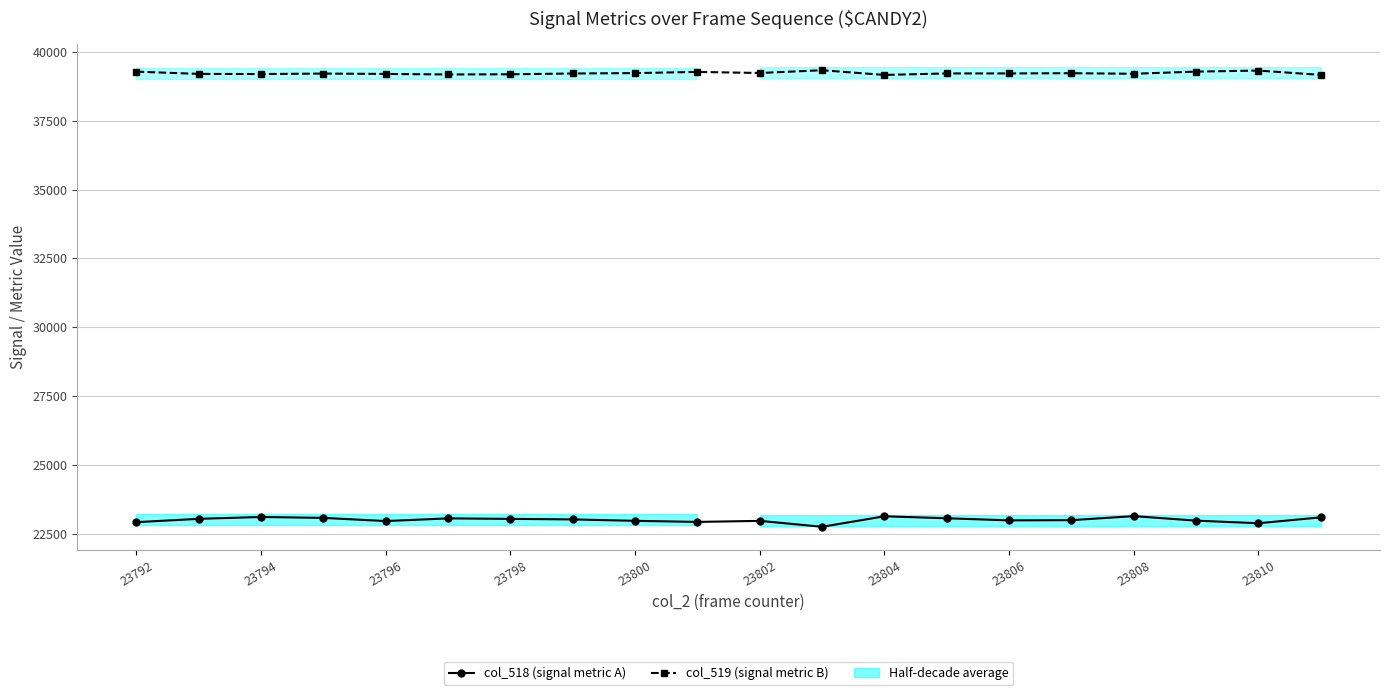

List the series in order of their peak value, lowest first.

col_518 (signal metric A), col_519 (signal metric B)